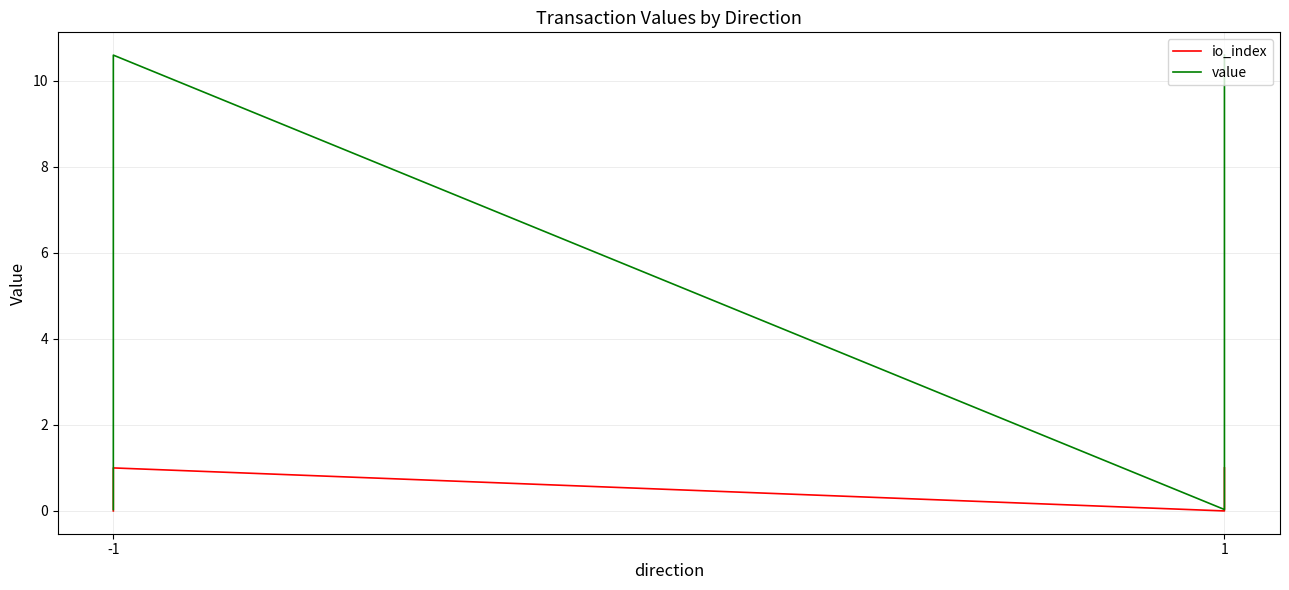

What is the maximum value for io_index?

1.0